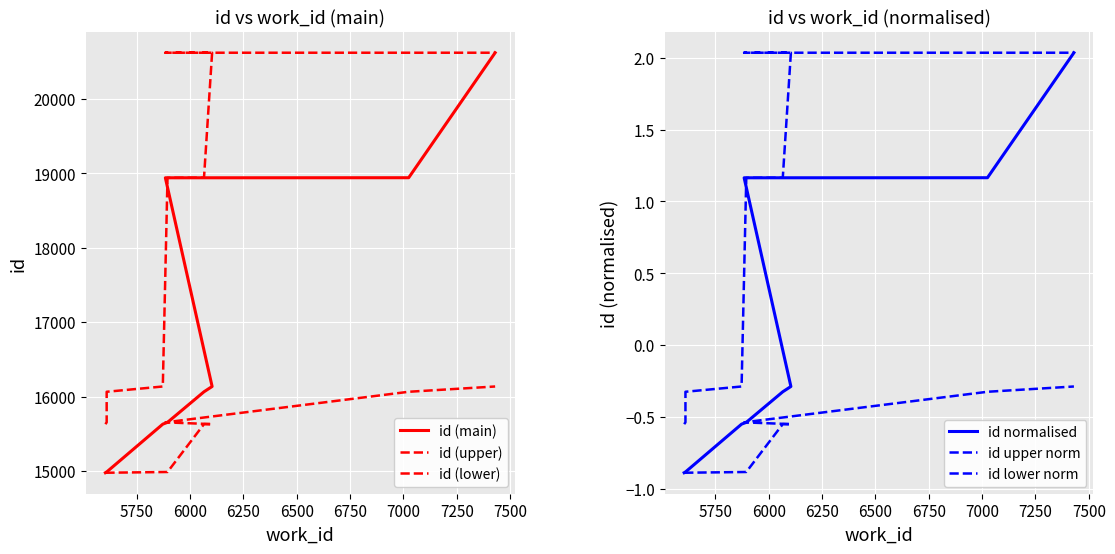

How many lines are shown in the chart?

6